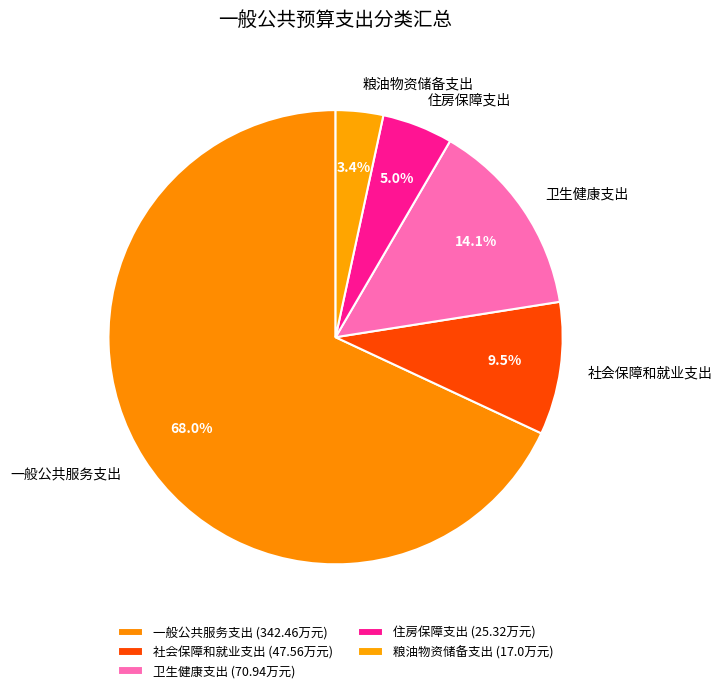

Count the number of slices in the pie.

5